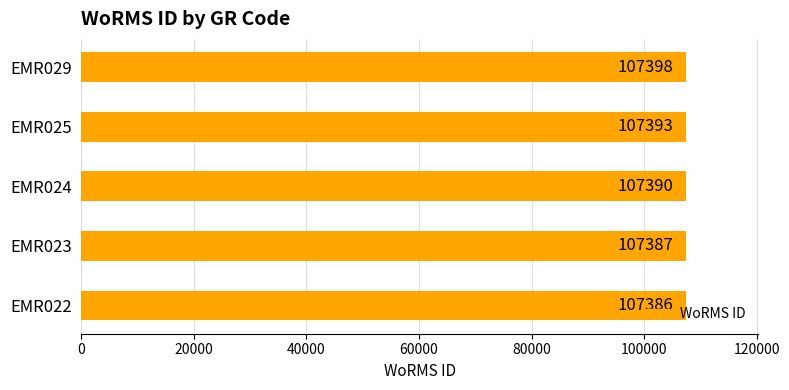

What is the sum of all values?

536954